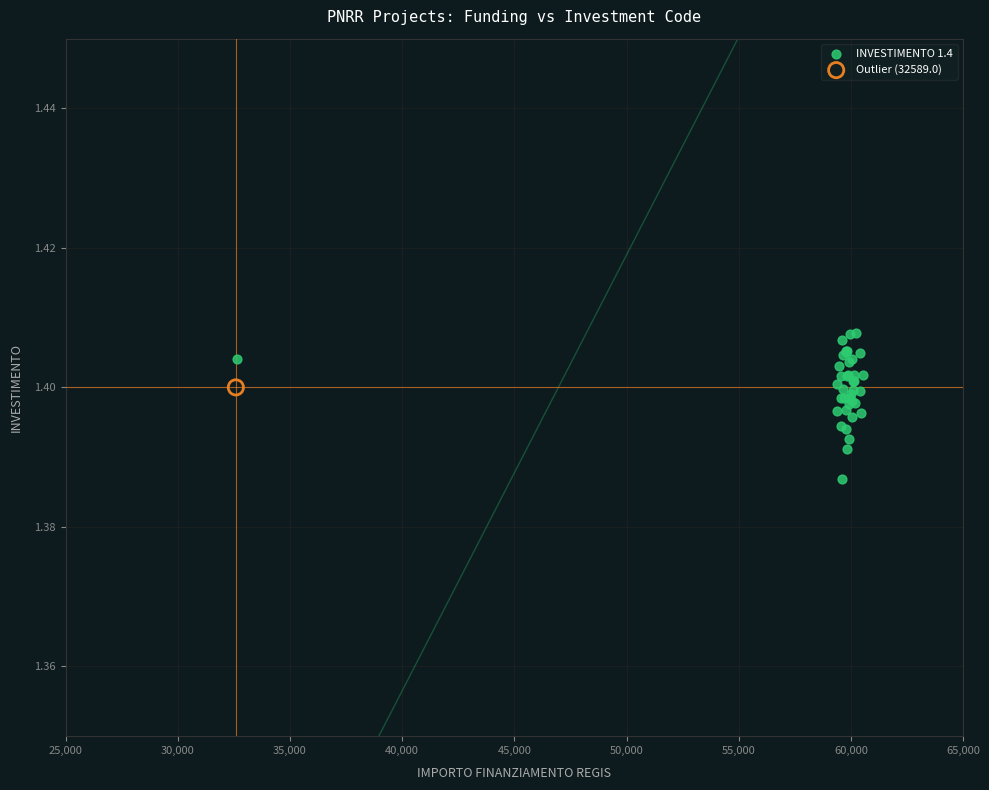

What are all the series names shown in the legend?

INVESTIMENTO 1.4, Outlier (32589.0)